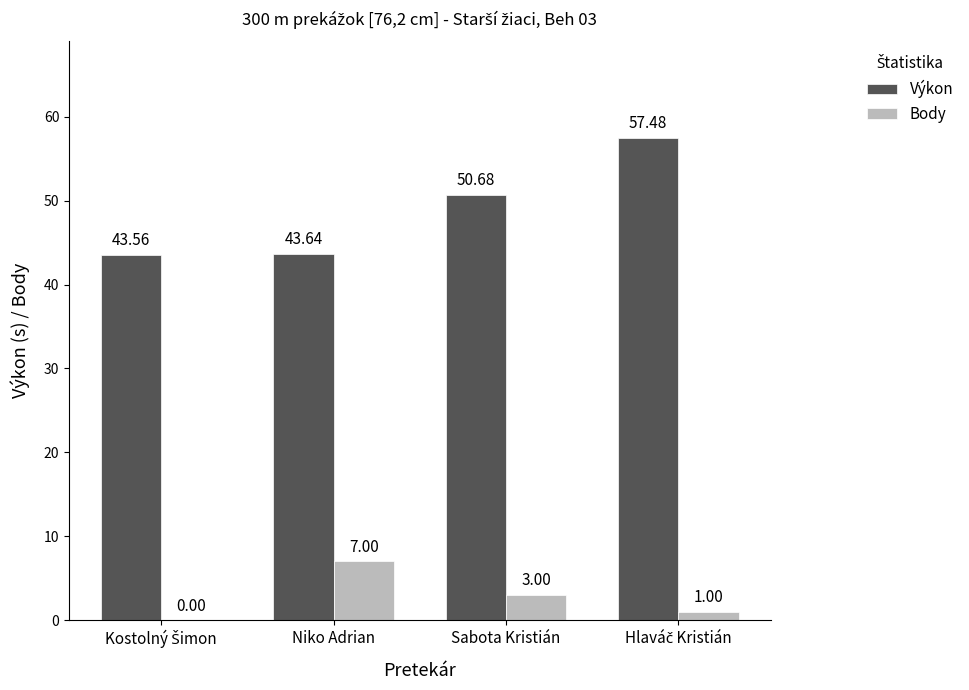

How many values in the Výkon series exceed 50?

2